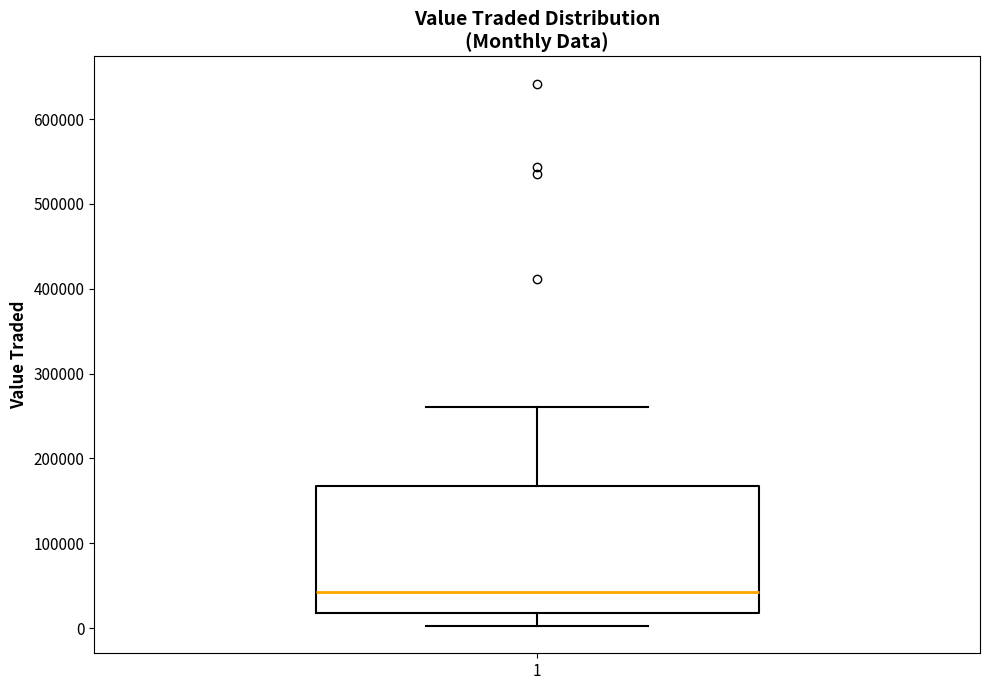

Read this box plot against the y-axis: the position of the median line, the range covered by the box, and the ends of both whiskers. The values are not printed on the chart, so give them approximately, as read against the axis.

median 40000, box 20000 to 170000, whiskers 0 to 260000